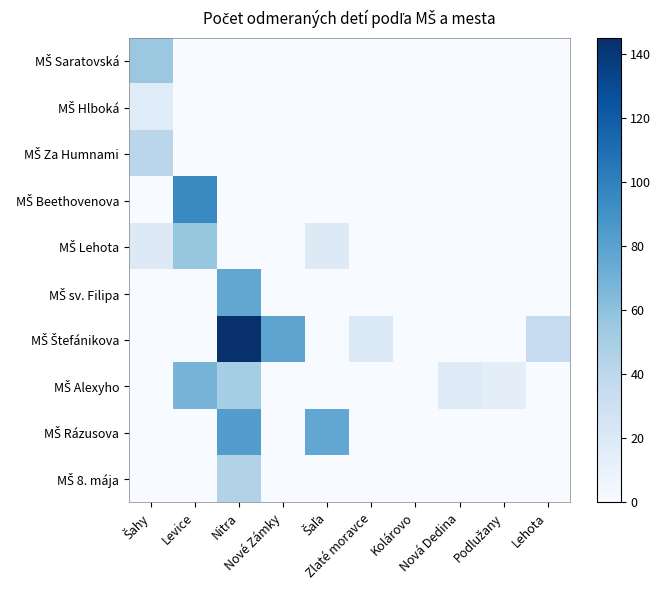

Which series has the largest range (max minus min)?

MŠ Štefánikova